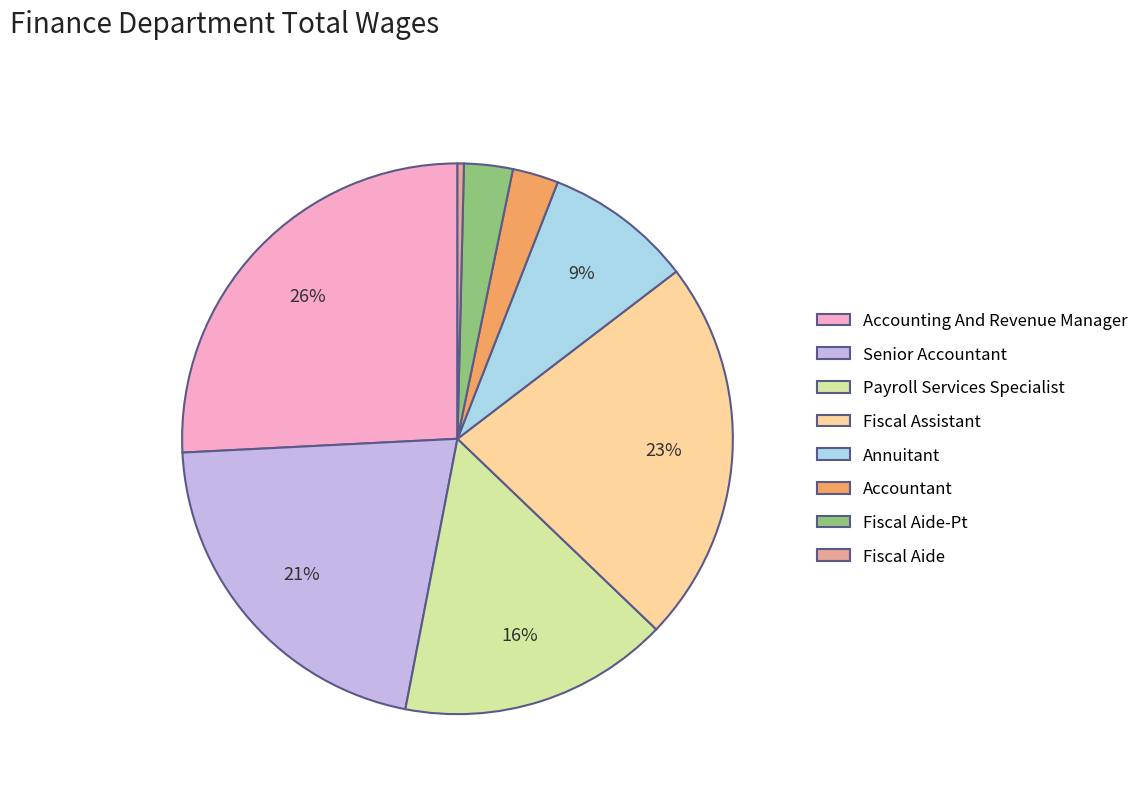

Approximately how many times larger is the value at Payroll Services Specialist compared to Fiscal Aide?

42.3